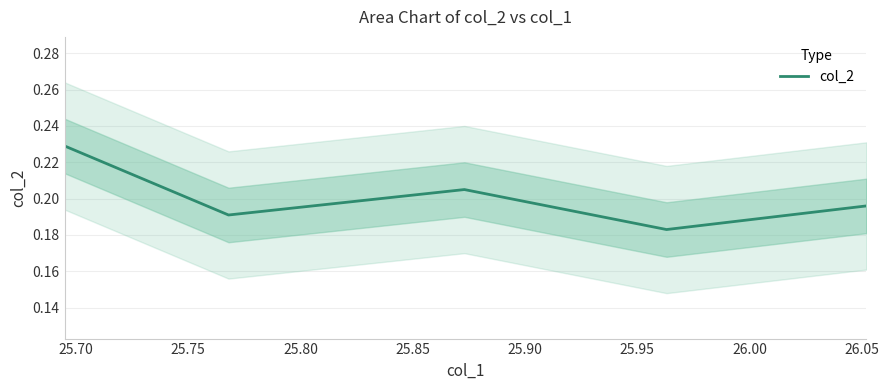

Does the chart have visible grid lines?

Yes